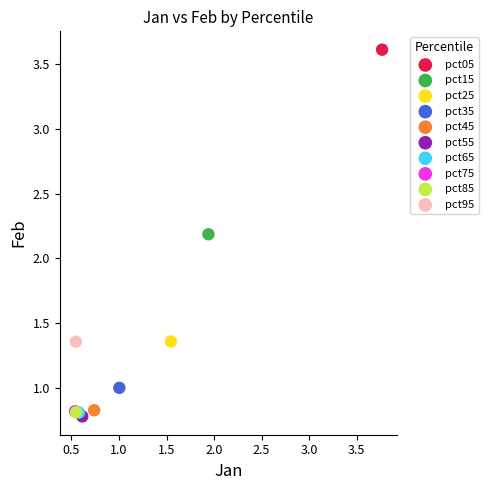

Which series contains the lowest Y value?

pct55